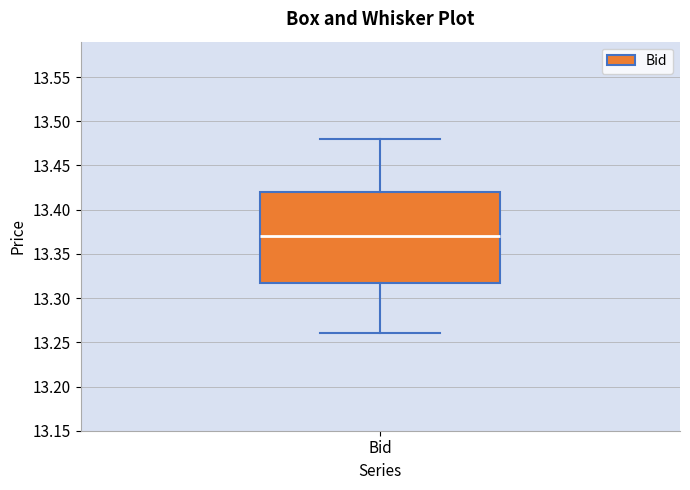

Read this box plot against the y-axis: the position of the median line, the range covered by the box, and the ends of both whiskers. The values are not printed on the chart, so give them approximately, as read against the axis.

median 13.37, box 13.32 to 13.42, whiskers 13.26 to 13.48